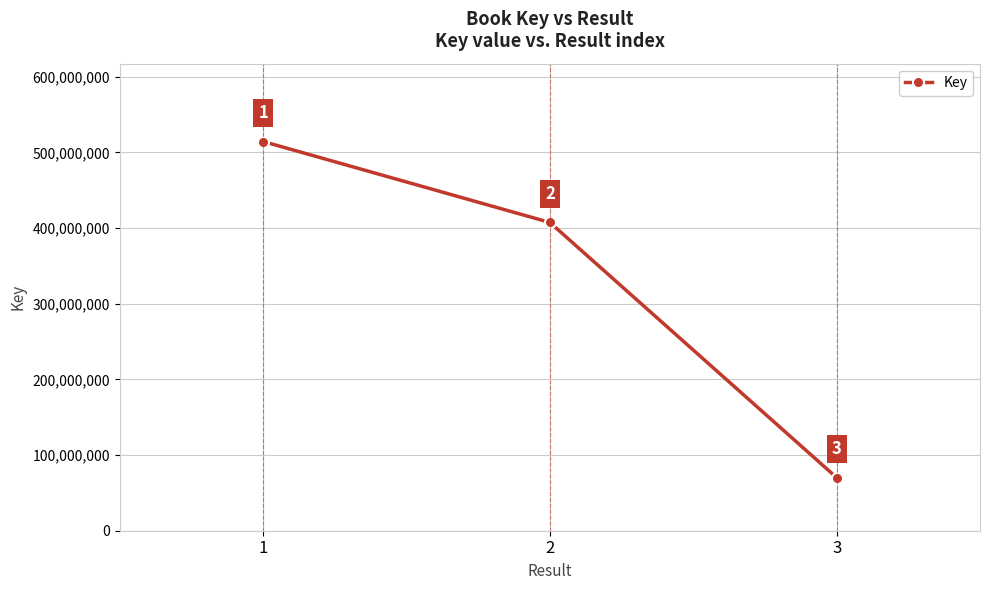

Is it true that the value at 1 is 688557400?

False